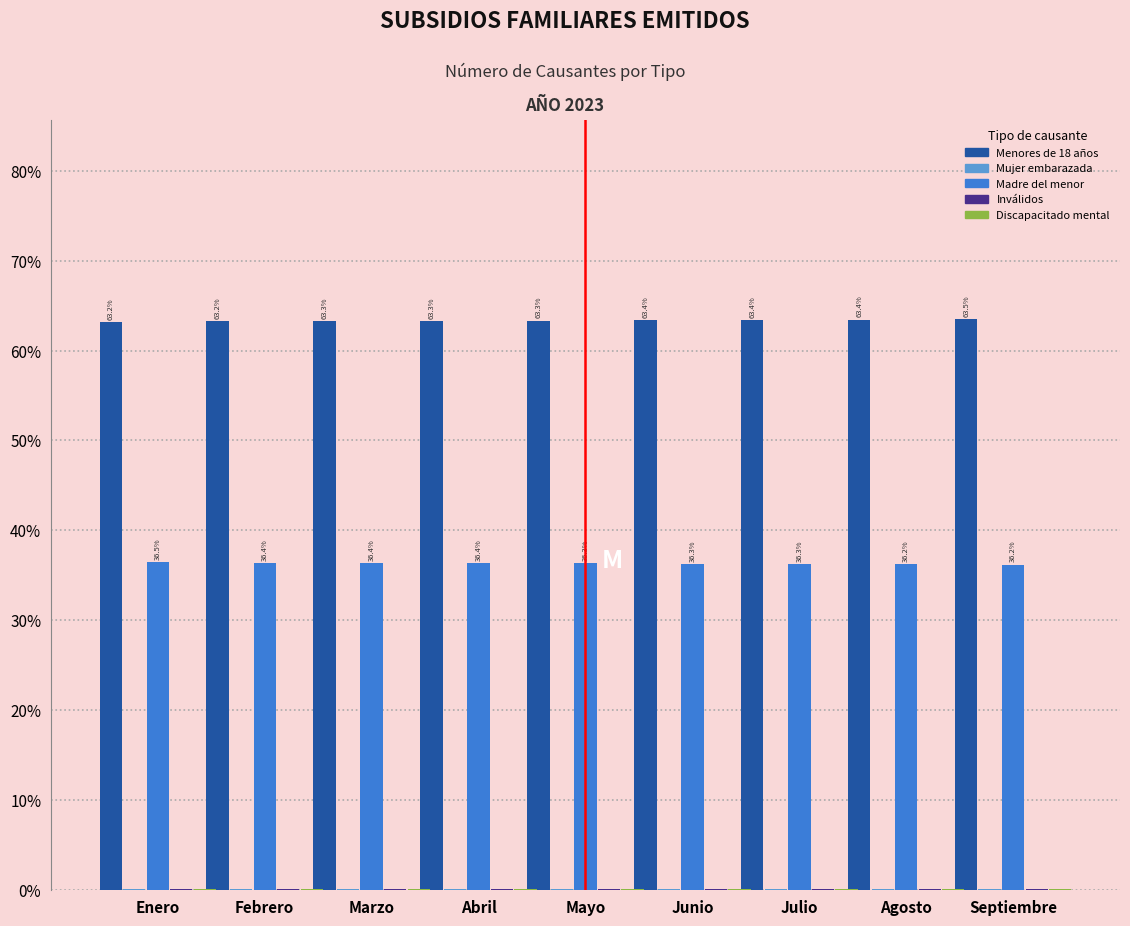

True or false: Menores de 18 años has a value of 63.4 at Junio.

True